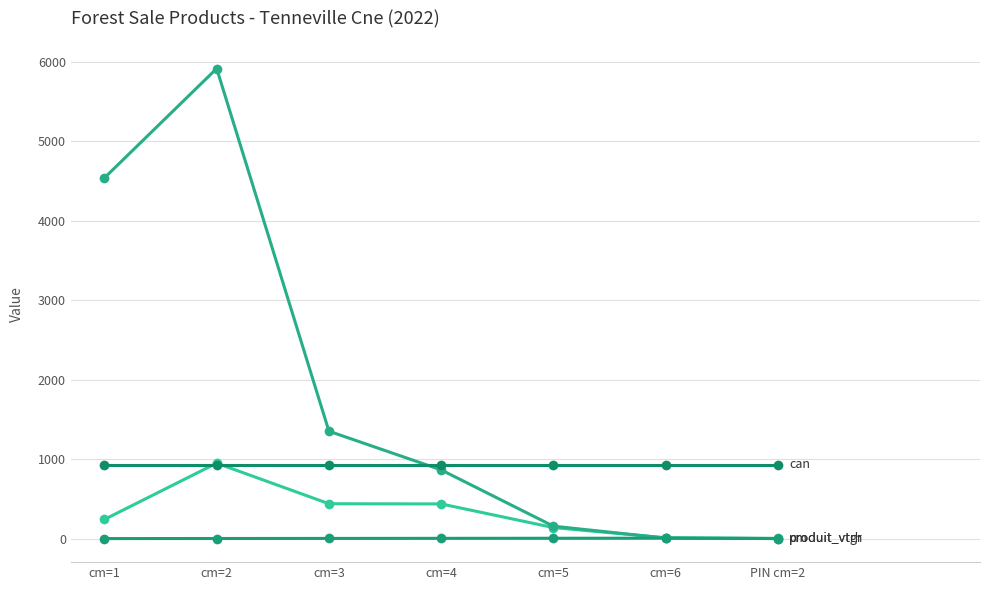

What position from the right is cm=2?

6